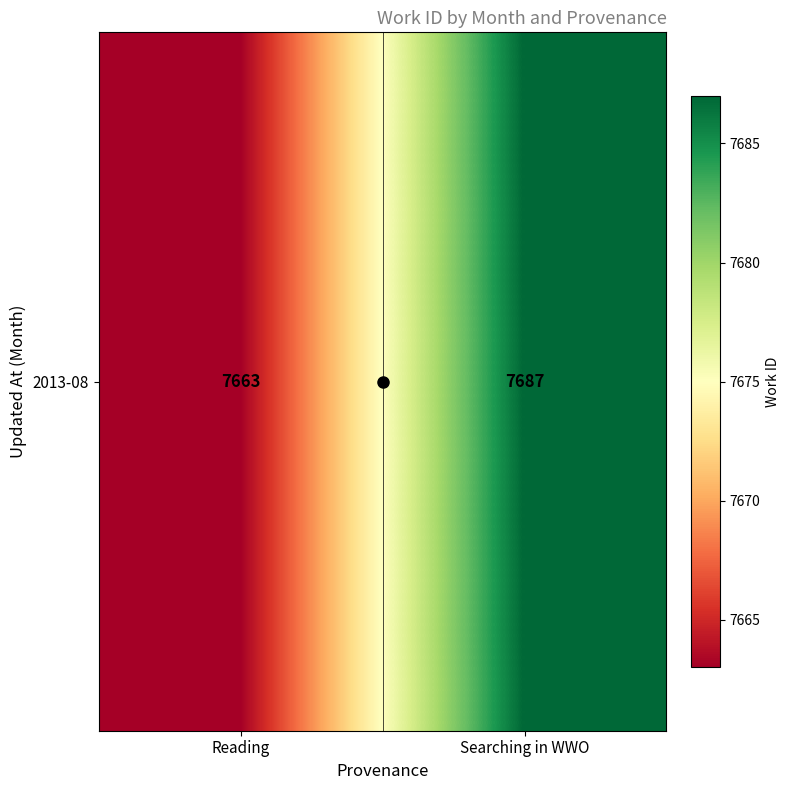

What is the sum of the values at Searching in WWO and Reading?

15350